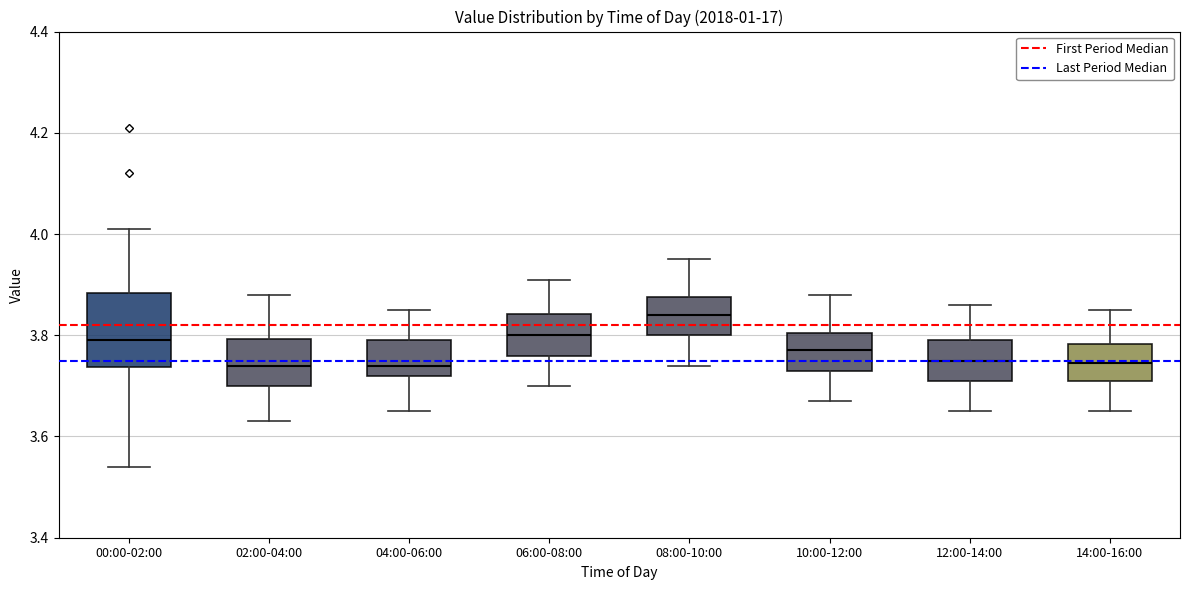

Reading left to right, read every box against the y-axis: the position of its median line, the range the box covers, and the ends of its whiskers. The values are not printed on the chart, so give them approximately, as read against the axis.

00:00-02:00: median 3.80, box 3.74 to 3.88, whiskers 3.54 to 4.02
02:00-04:00: median 3.74, box 3.70 to 3.80, whiskers 3.64 to 3.88
04:00-06:00: median 3.74, box 3.72 to 3.80, whiskers 3.66 to 3.86
06:00-08:00: median 3.80, box 3.76 to 3.84, whiskers 3.70 to 3.92
08:00-10:00: median 3.84, box 3.80 to 3.88, whiskers 3.74 to 3.96
10:00-12:00: median 3.78, box 3.74 to 3.80, whiskers 3.68 to 3.88
12:00-14:00: median 3.76, box 3.72 to 3.80, whiskers 3.66 to 3.86
14:00-16:00: median 3.74, box 3.72 to 3.78, whiskers 3.66 to 3.86